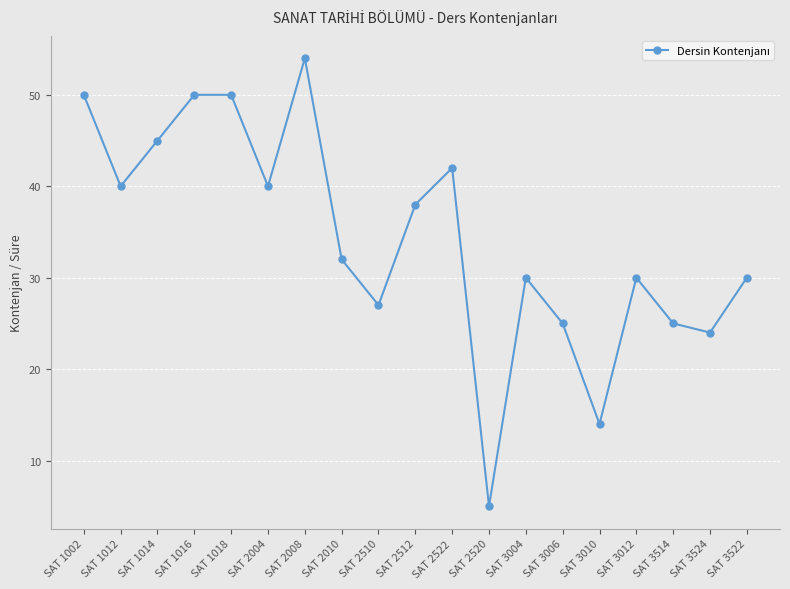

What is the label of the 15th point from the right?

SAT 1018